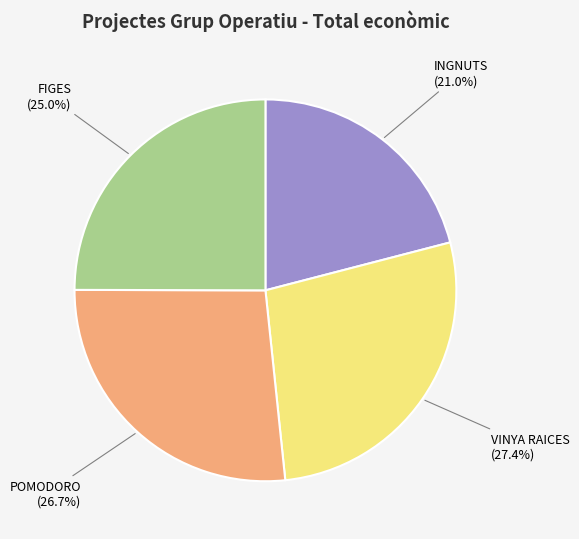

Rank the categories by value from highest to lowest.

VINYA RAICES, POMODORO, FIGES, INGNUTS